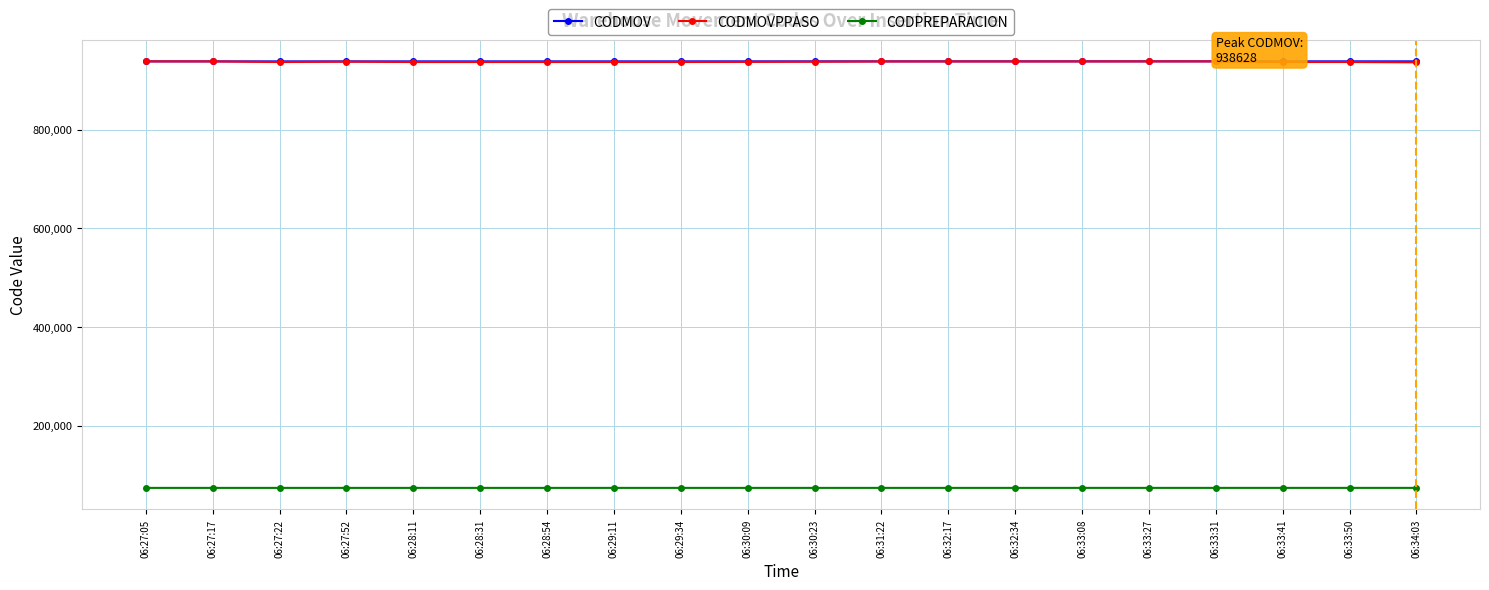

Which series has the widest spread of values?

CODMOVPPASO